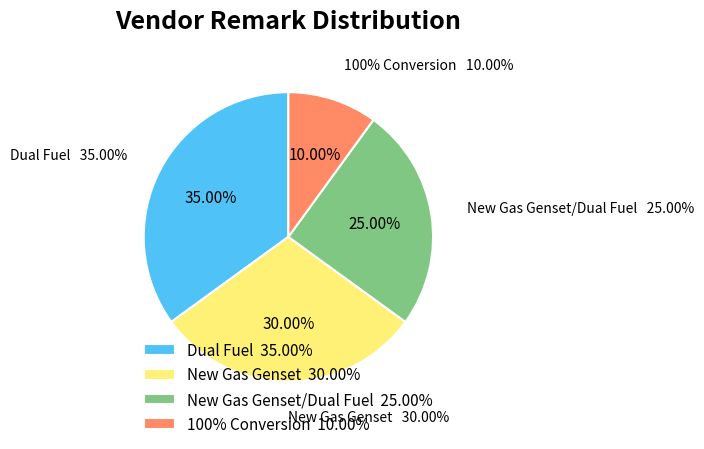

Which category has the smallest portion of the pie?

100% Conversion